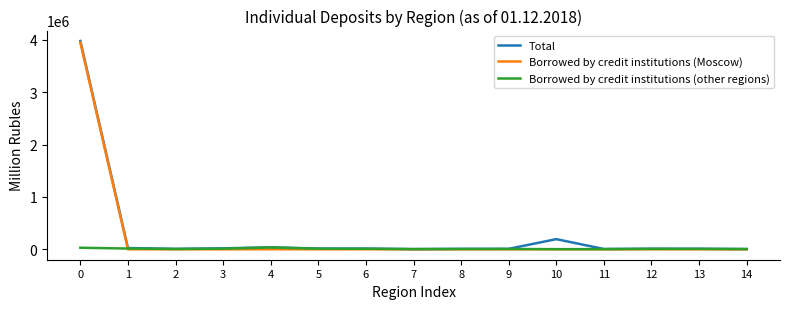

What is the greatest value displayed?

3977504